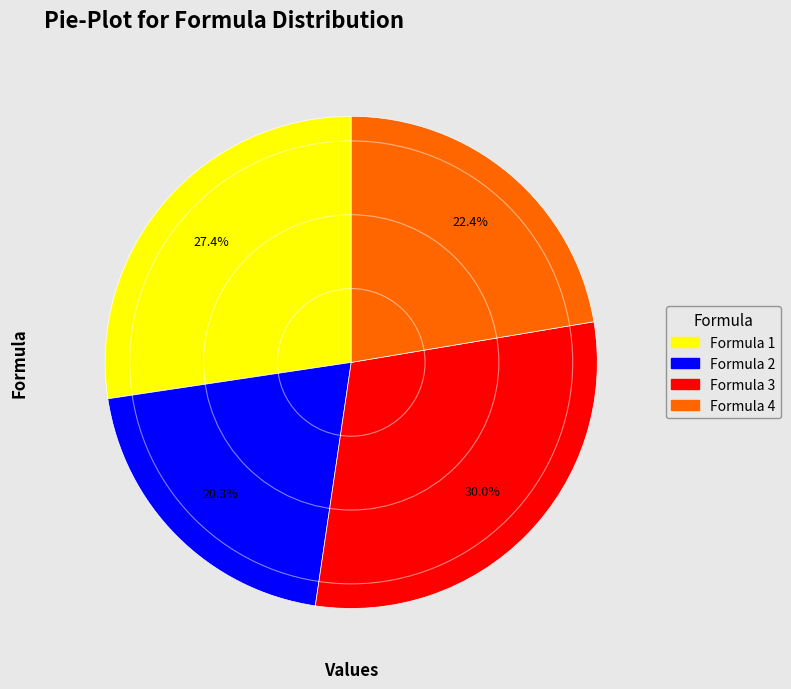

Is there any slice that represents more than half of the pie?

No